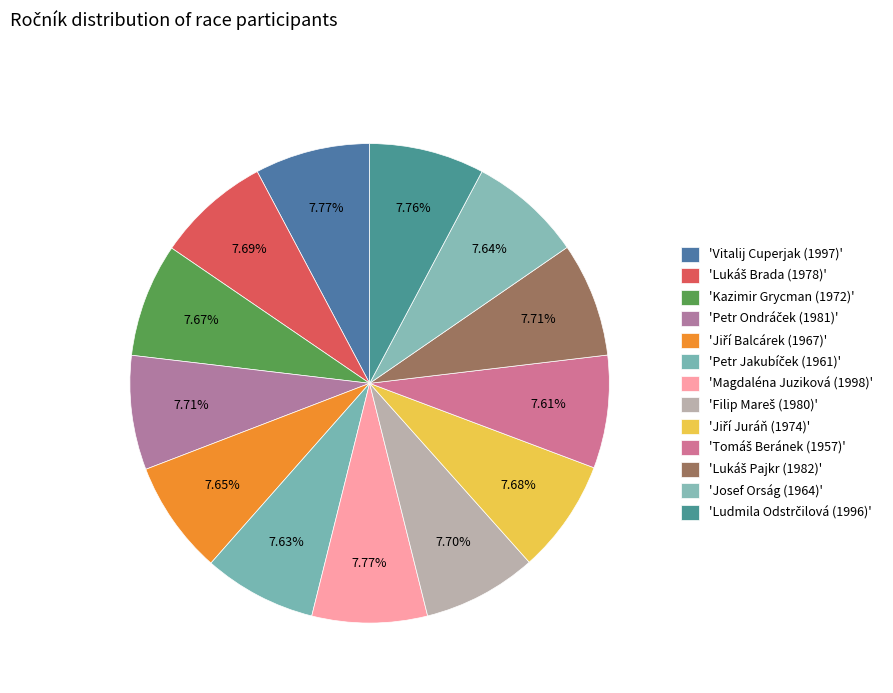

How many segments does this pie chart have?

13